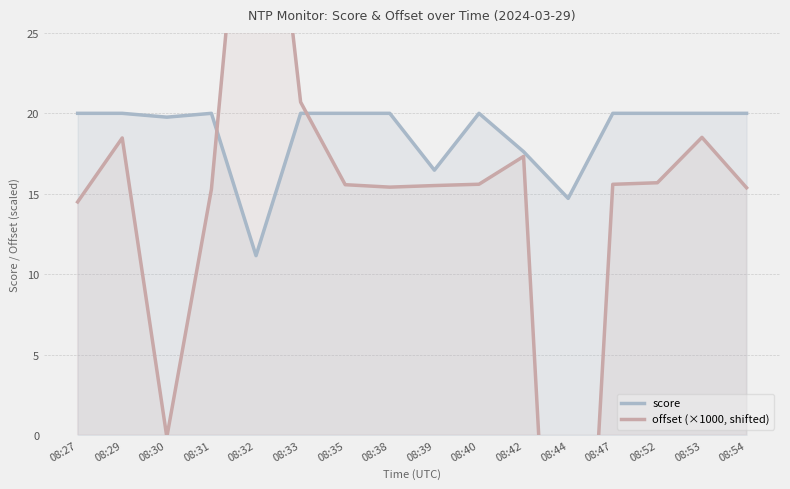

How many lines are shown in the chart?

2